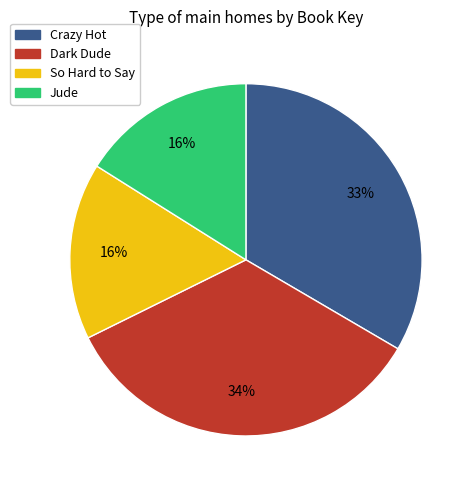

Do Dark Dude and So Hard to Say together represent more than half of the pie?

Yes